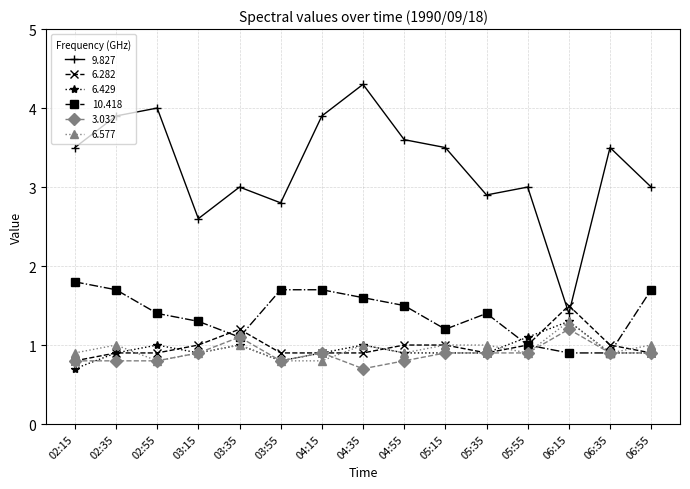

At which label does 9.827 first exceed 3?

02:15